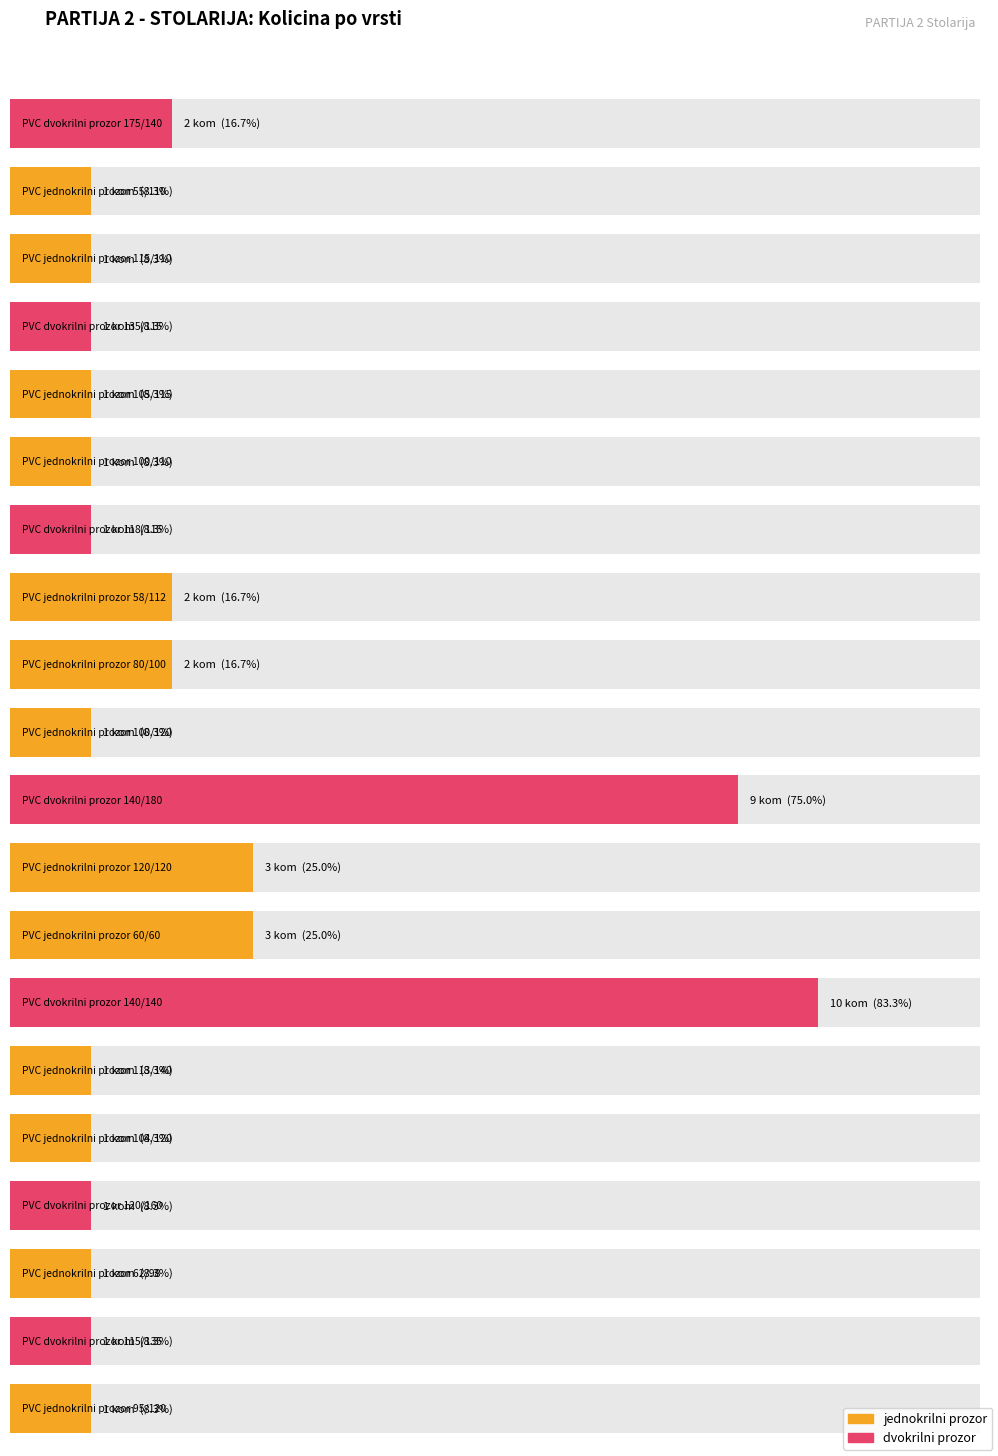

Between PVC dvokrilni prozor 120/160 and PVC jednokrilni prozor 62/98, which is larger?

PVC dvokrilni prozor 120/160